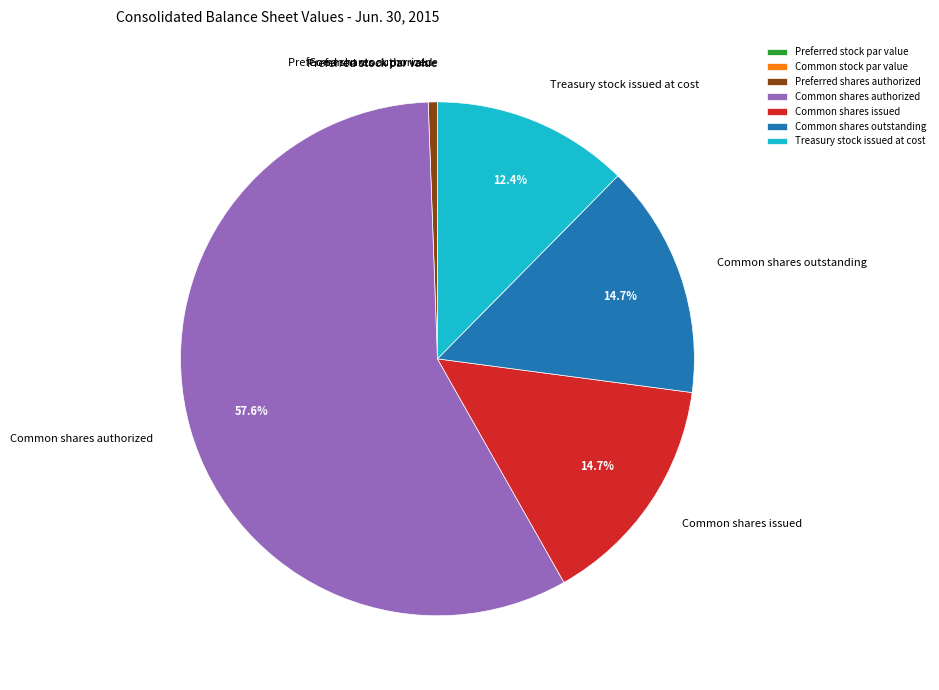

Which slice is the largest?

Common shares authorized